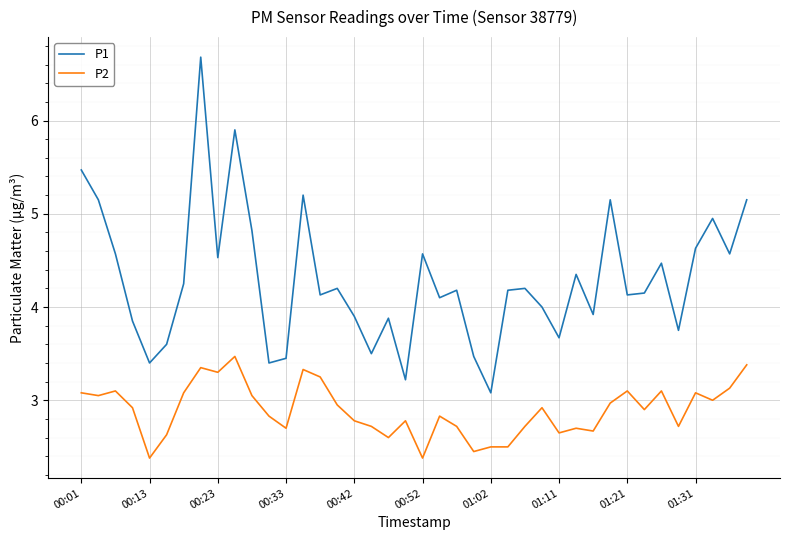

What is the minimum value for P1?

3.1